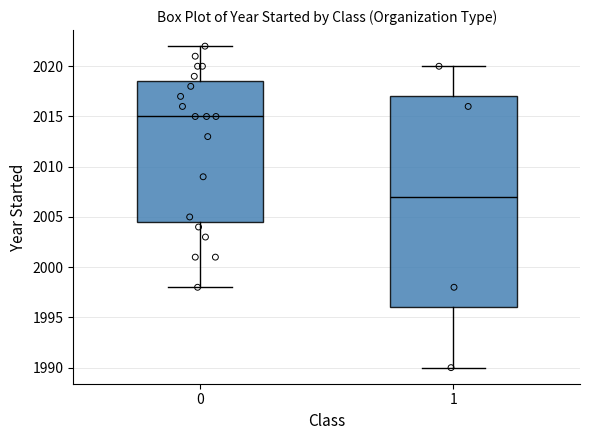

Reading left to right, transcribe this box plot: for each box, give where its median line is, the range the box spans, and where its two whiskers end, as read against the y-axis. The values are not printed on the chart, so give them approximately, as read against the axis.

0: median 2015.0, box 2004.5 to 2018.5, whiskers 1998.0 to 2022.0
1: median 2007.0, box 1996.0 to 2017.0, whiskers 1990.0 to 2020.0